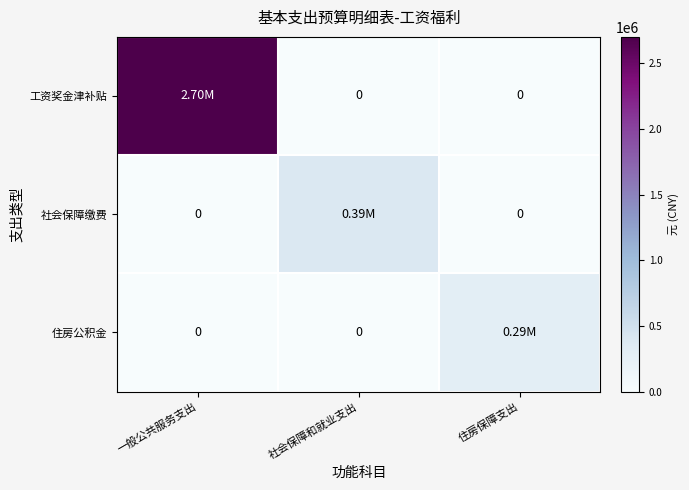

What is the average value of the 工资奖金津补贴 series?

900573.8